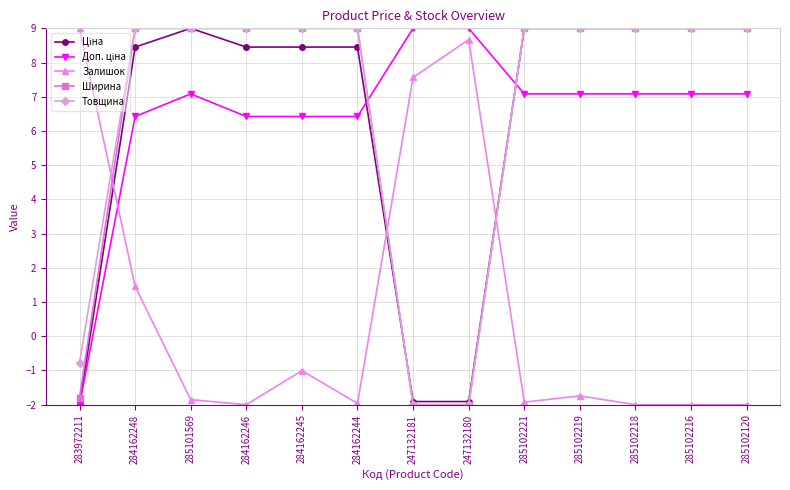

How many lines are shown in the chart?

5